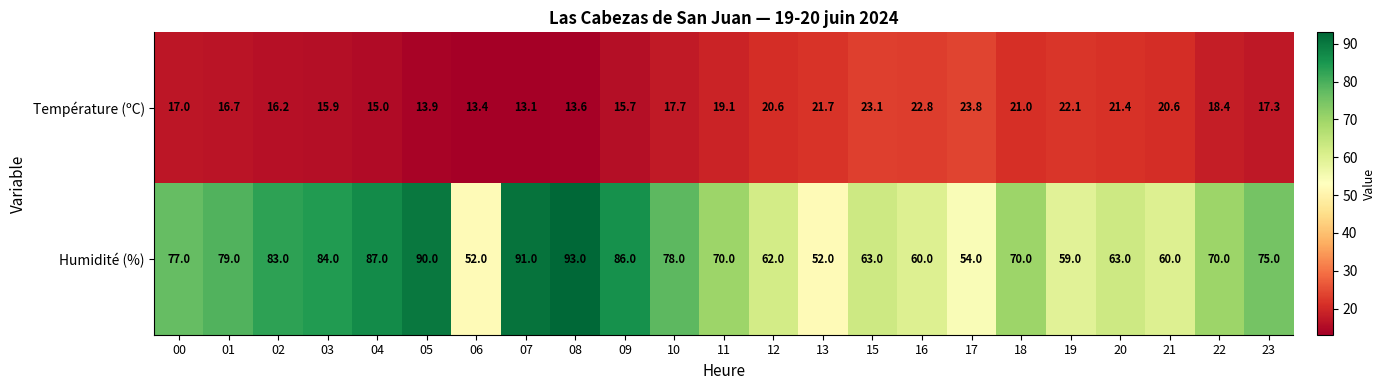

Which series has the widest spread of values?

Humidité (%)